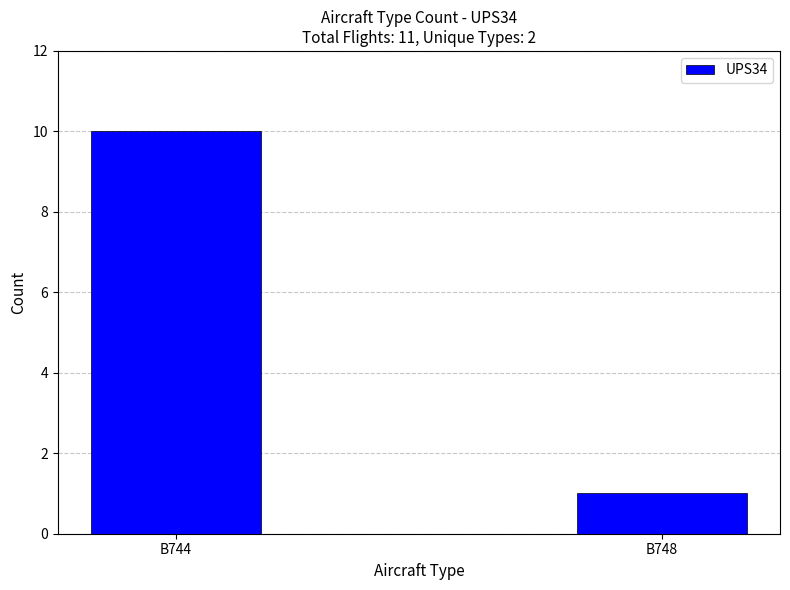

Reading right to left, transcribe all the data shown in this chart.

1	10